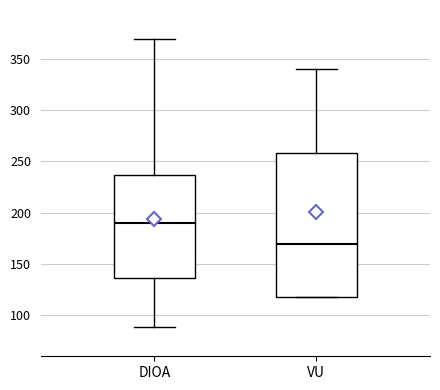

Where is the lower edge of the box for VU on the y-axis? The values are not printed on the chart, so give them approximately, as read against the axis.

120